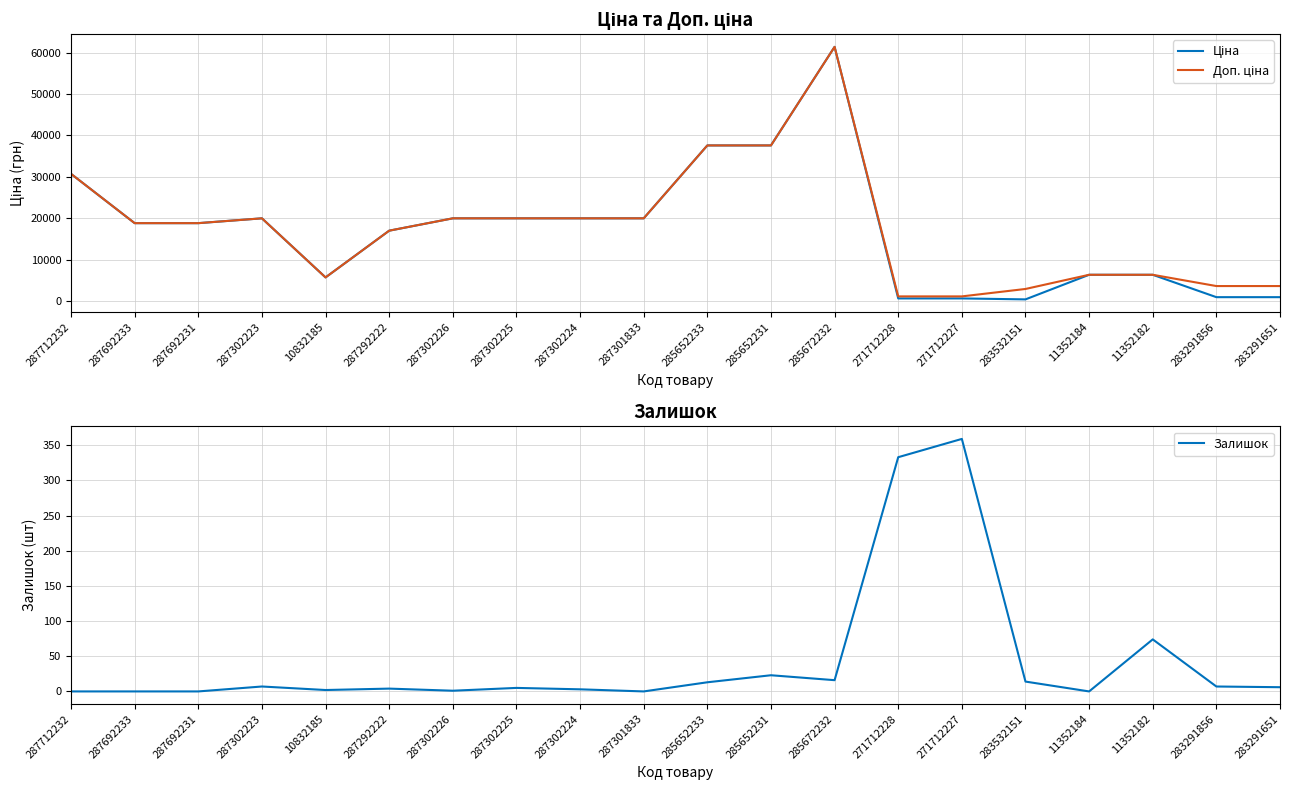

What is the difference between the Доп. ціна values at 271712227 and 285652231?

36512.0